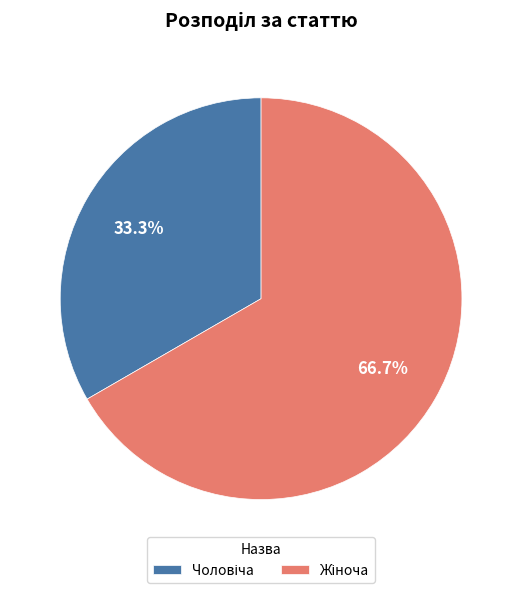

To the nearest percent, what is the difference between the largest and smallest slice percentages?

33%